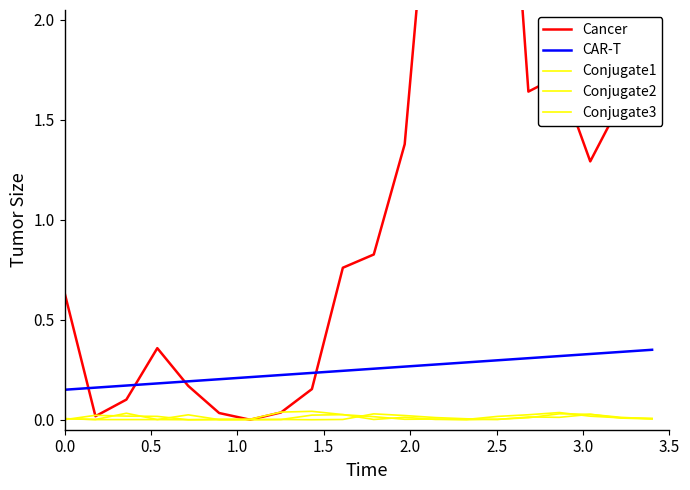

True or false: CAR-T and Conjugate1 intersect in this chart.

False